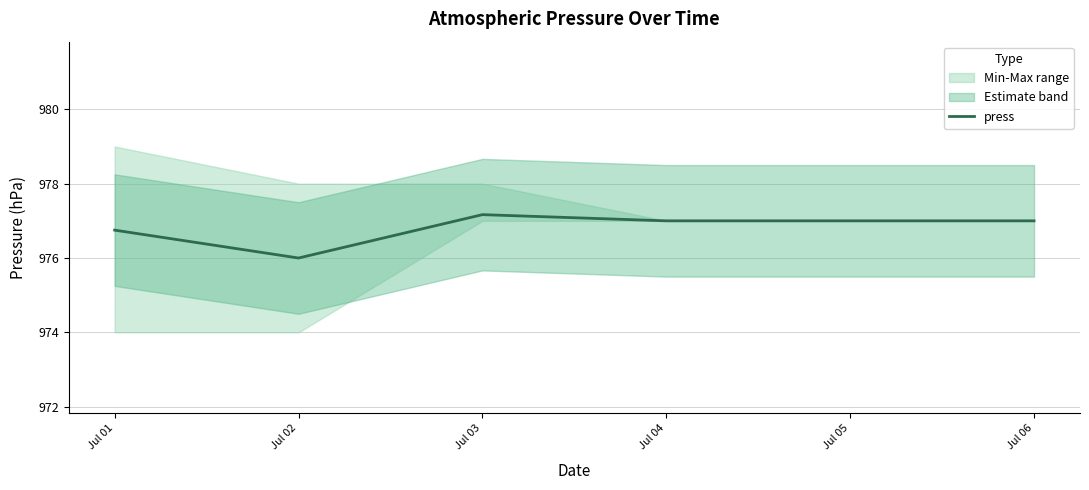

The chart shows a value of 976.0 at Jul 02. True or false?

True